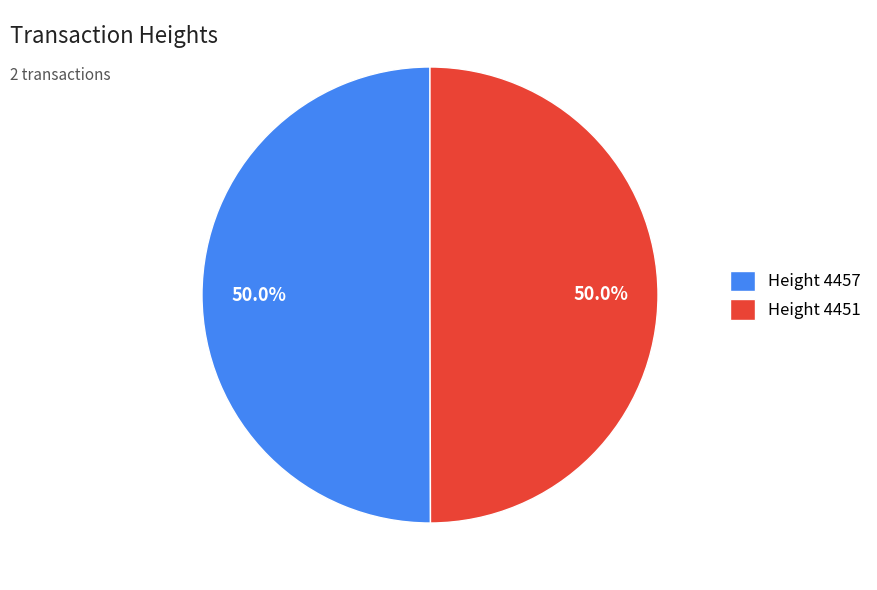

Combined, do Height 4457 and Height 4451 account for over 50%?

Yes